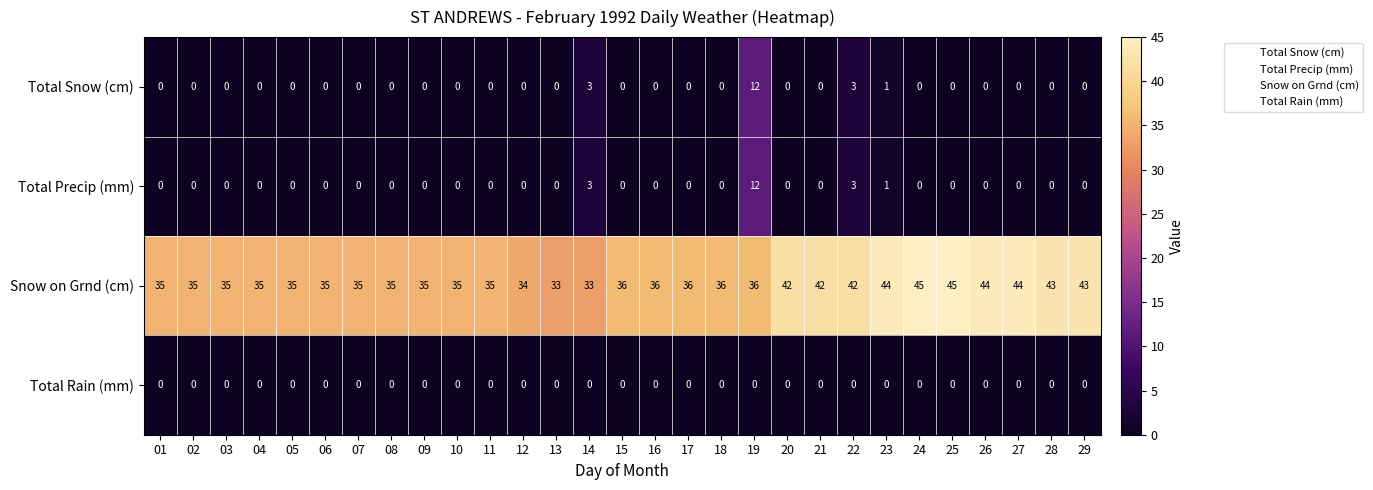

What is the total value across all series at 21?

42